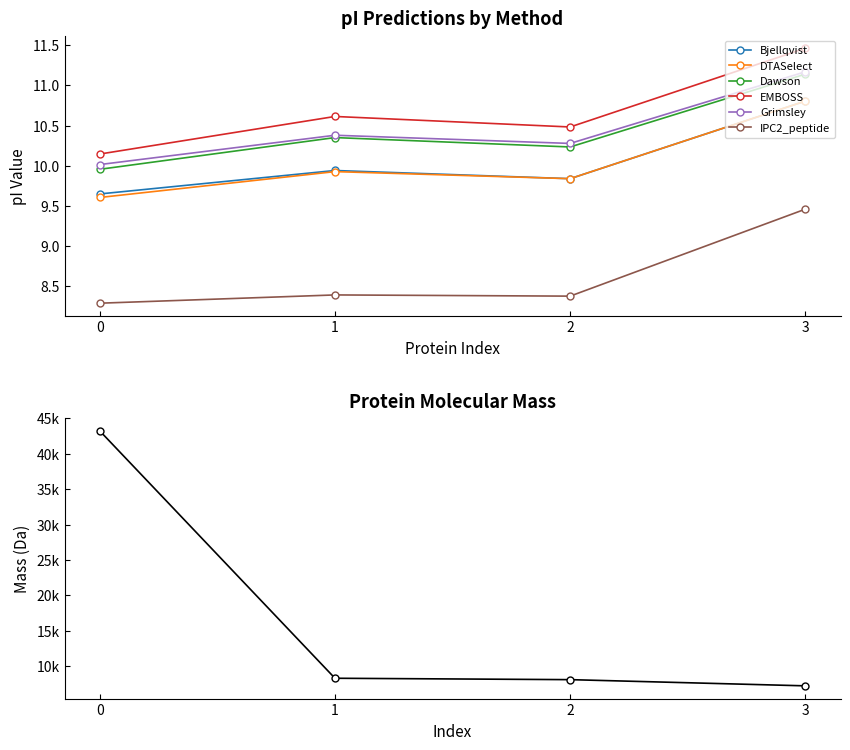

Rank the categories by Grimsley value from highest to lowest.

3, 1, 2, 0